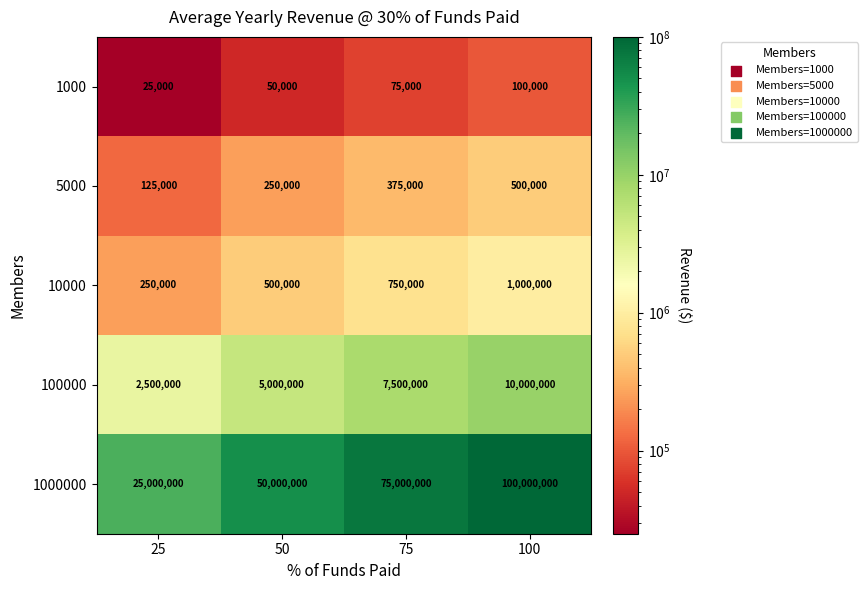

How many values in the 5000 series are below 375000?

2